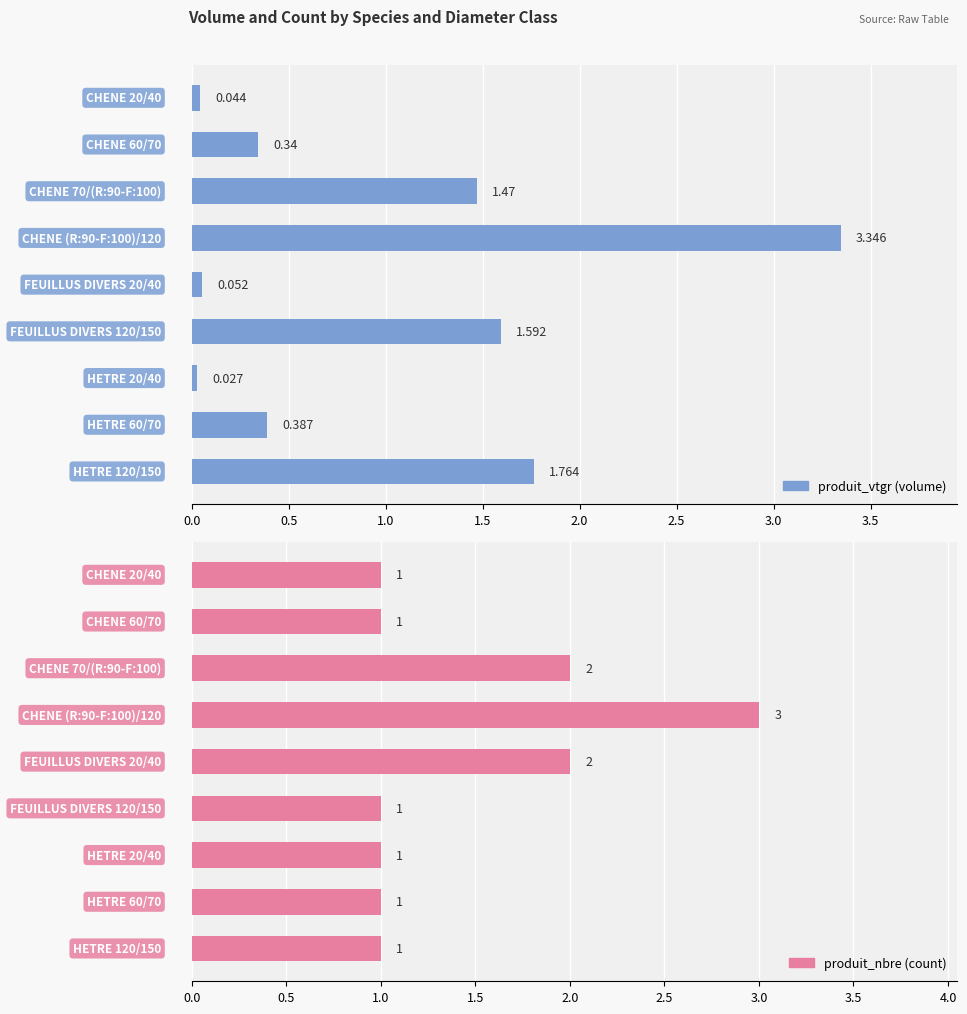

Which series has the largest total across all categories?

produit_nbre